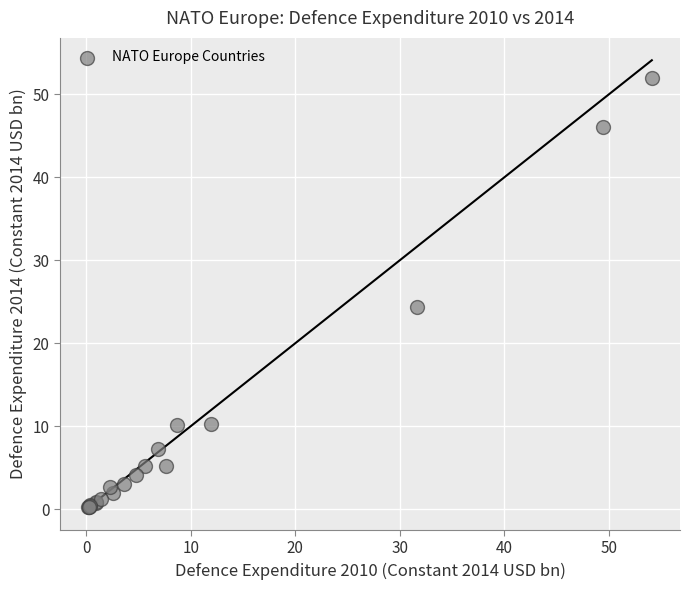

What Y value in the scatter plot is closest to 26?

24.4